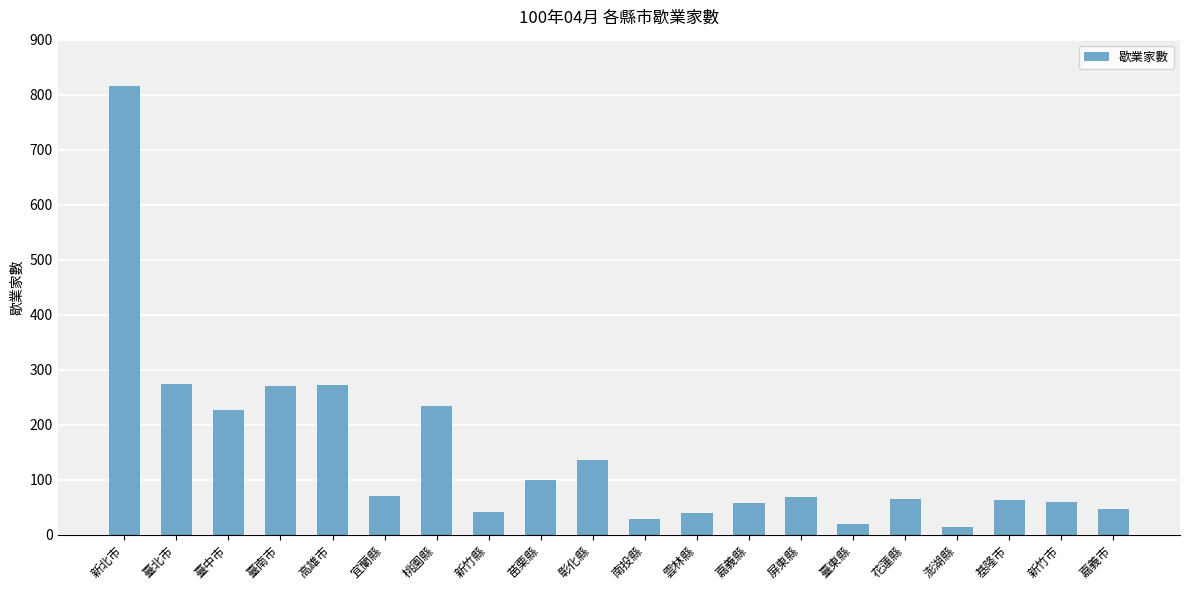

What is the change in value from 臺北市 to 宜蘭縣?

-204